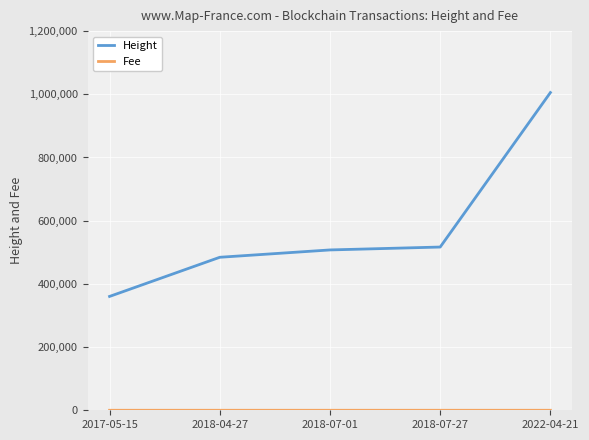

What is the sum of the Height values at 2018-07-01 and 2018-07-27?

1024085.0